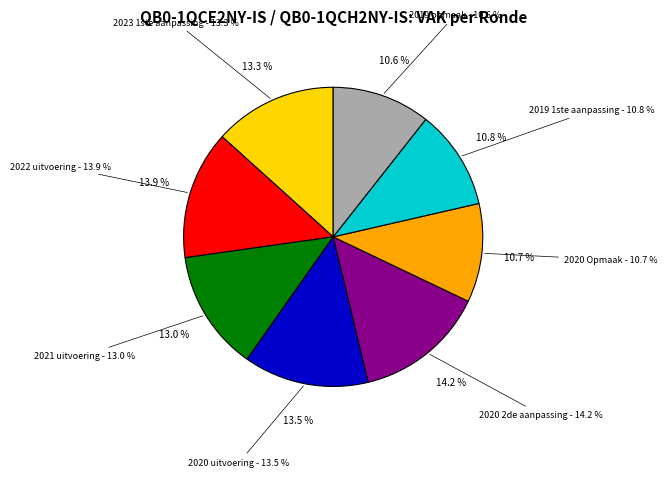

Do 2020 uitvoering and 2020 Opmaak together represent more than half of the pie?

No